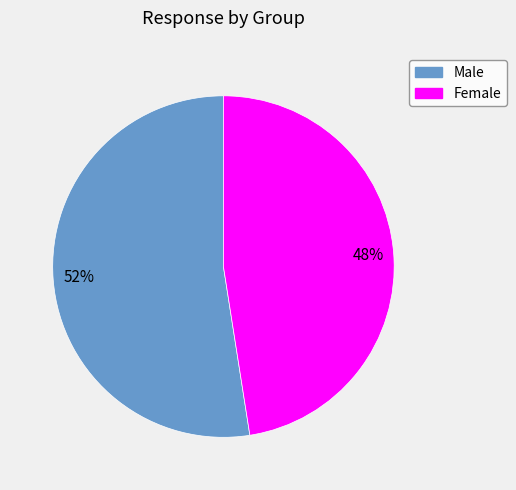

Rank the categories by value from lowest to highest.

Female, Male